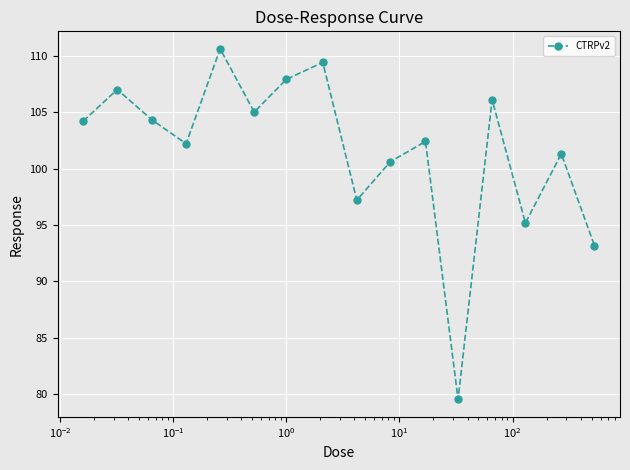

How many interior local valleys (lower than both neighbors) does the data have?

5